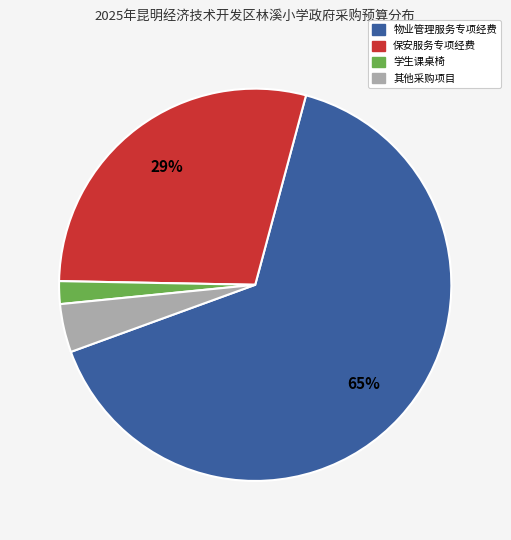

Does any single category account for the majority?

Yes